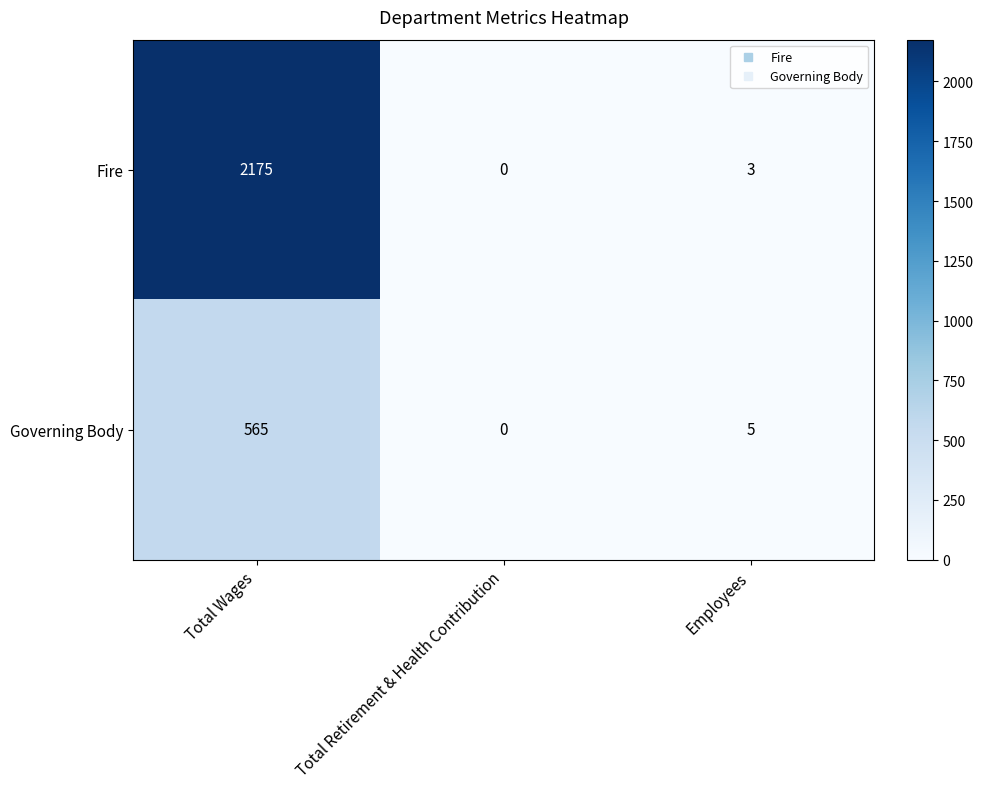

Rank the series by their average value, from lowest to highest.

Governing Body, Fire